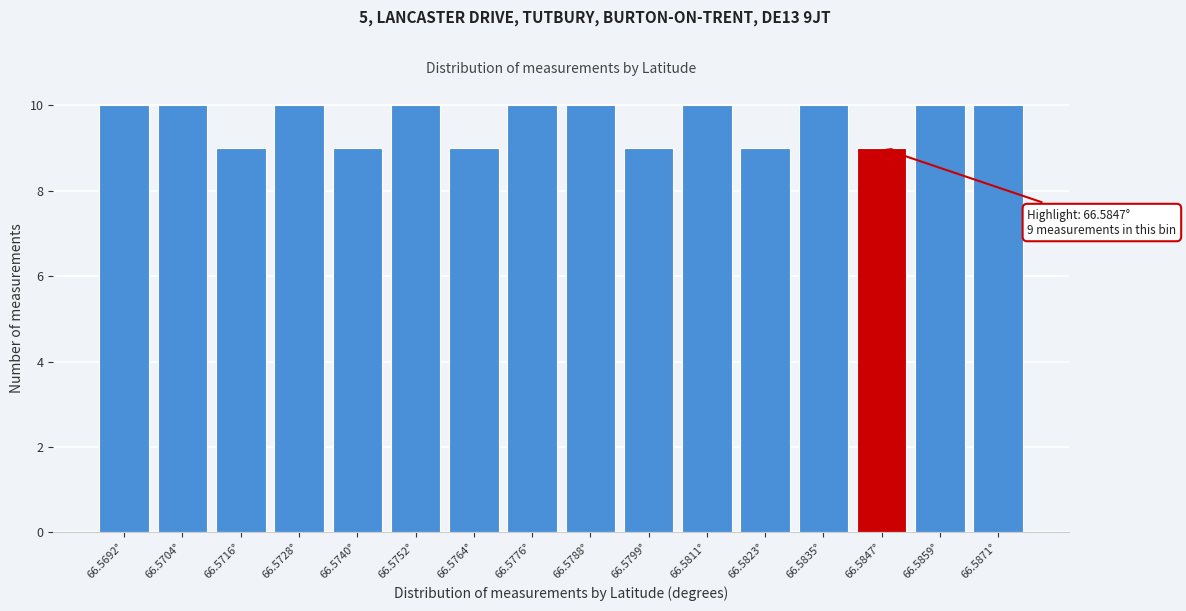

Reading right to left, extract all data points from this chart.

10	10	9	10	9	10	9	10	10	9	10	9	10	9	10	10